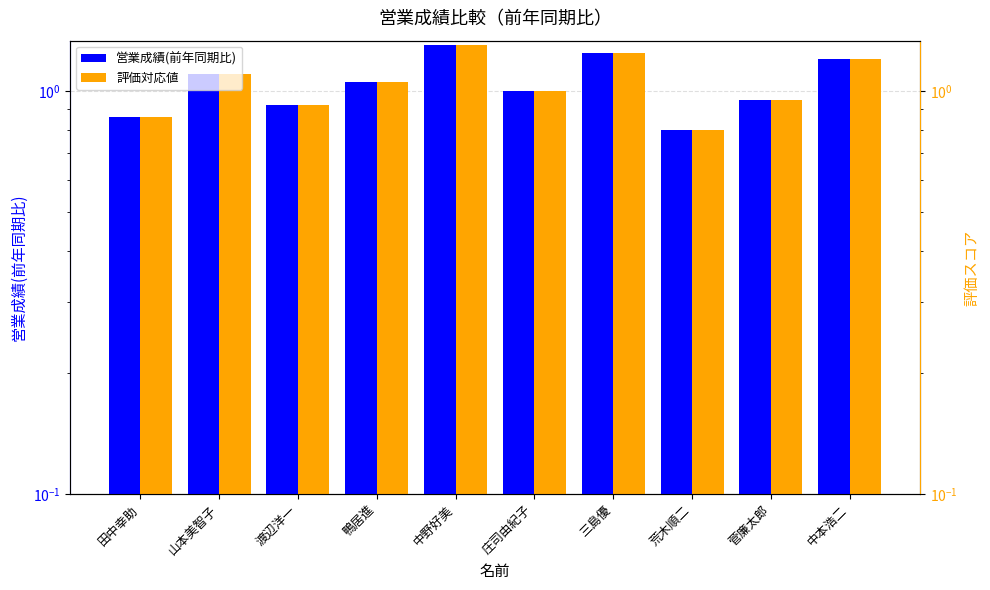

Which series has the widest spread of values?

営業成績(前年同期比)